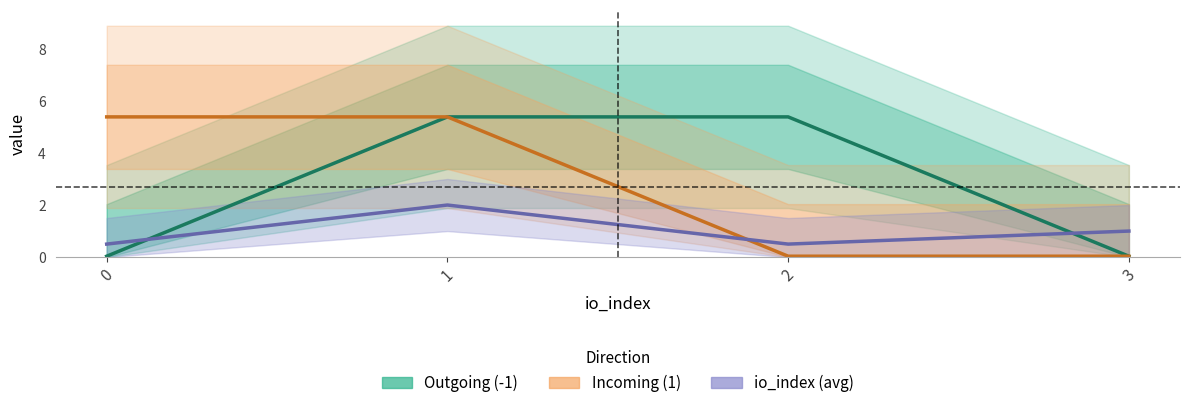

How many data points in Outgoing (-1) are above 5?

2